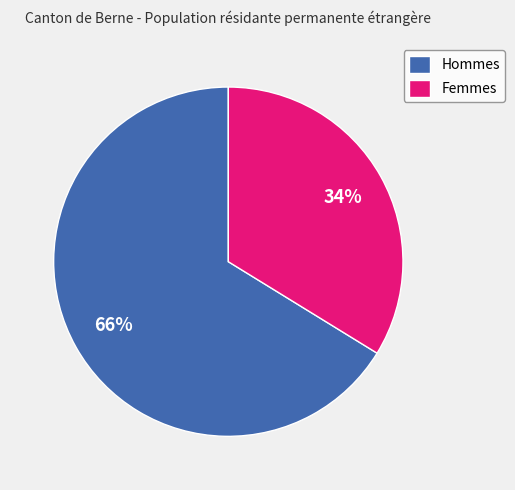

Which has a higher value, Hommes or Femmes?

Hommes